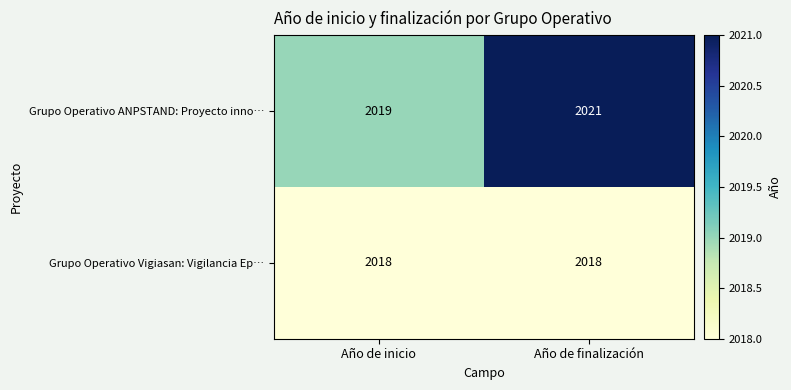

Rank the series at Año de finalización from highest to lowest value.

Grupo Operativo ANPSTAND: Proyecto inno…, Grupo Operativo Vigiasan: Vigilancia Ep…